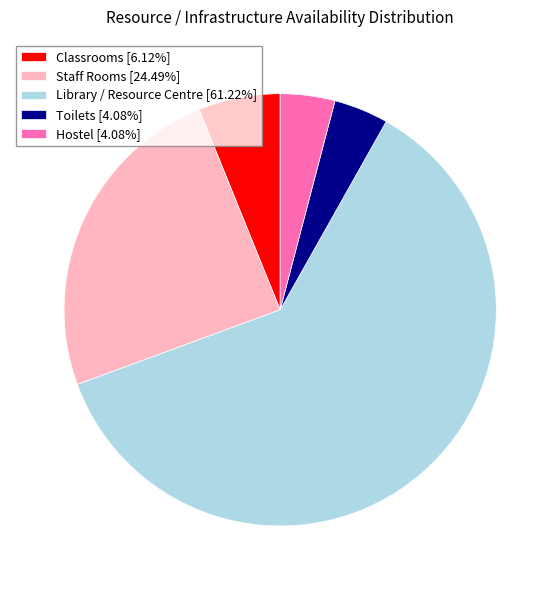

What is the ratio of the value at Classrooms [6.12%] to the value at Toilets [4.08%]?

1.5